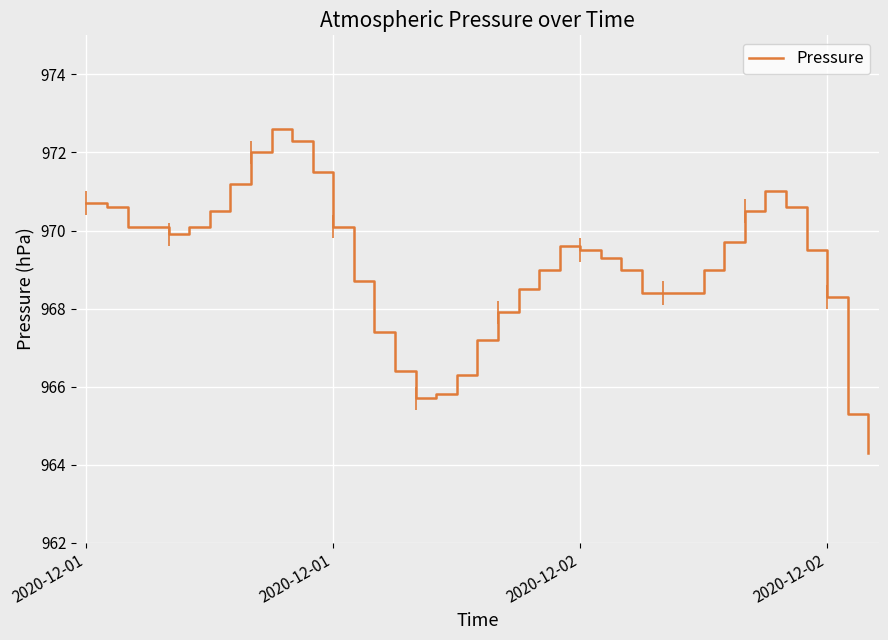

What is the minimum value shown in the chart?

964.3